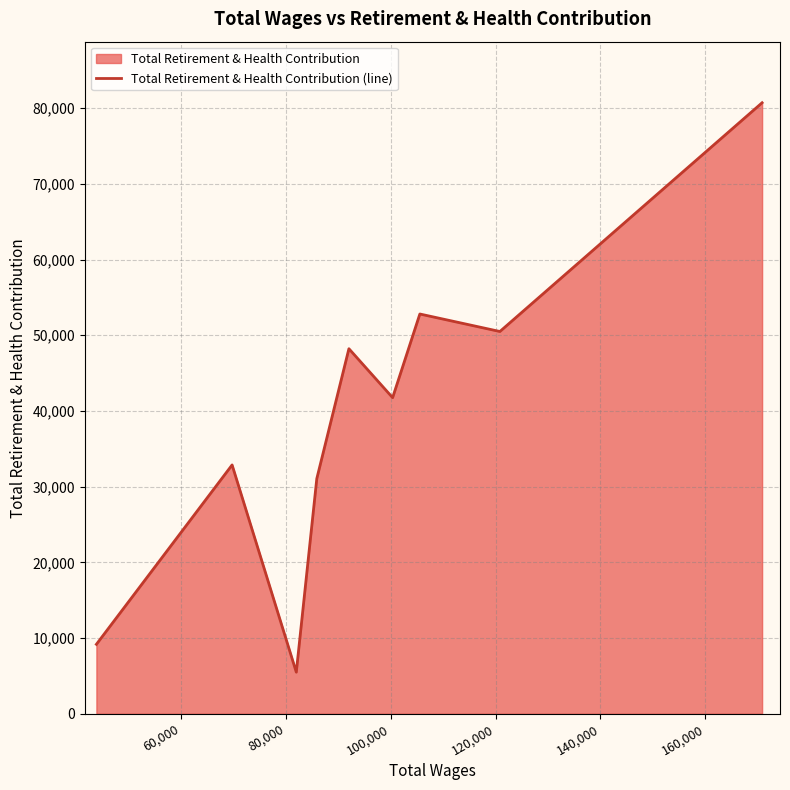

What is the difference between the maximum and minimum values?

75234